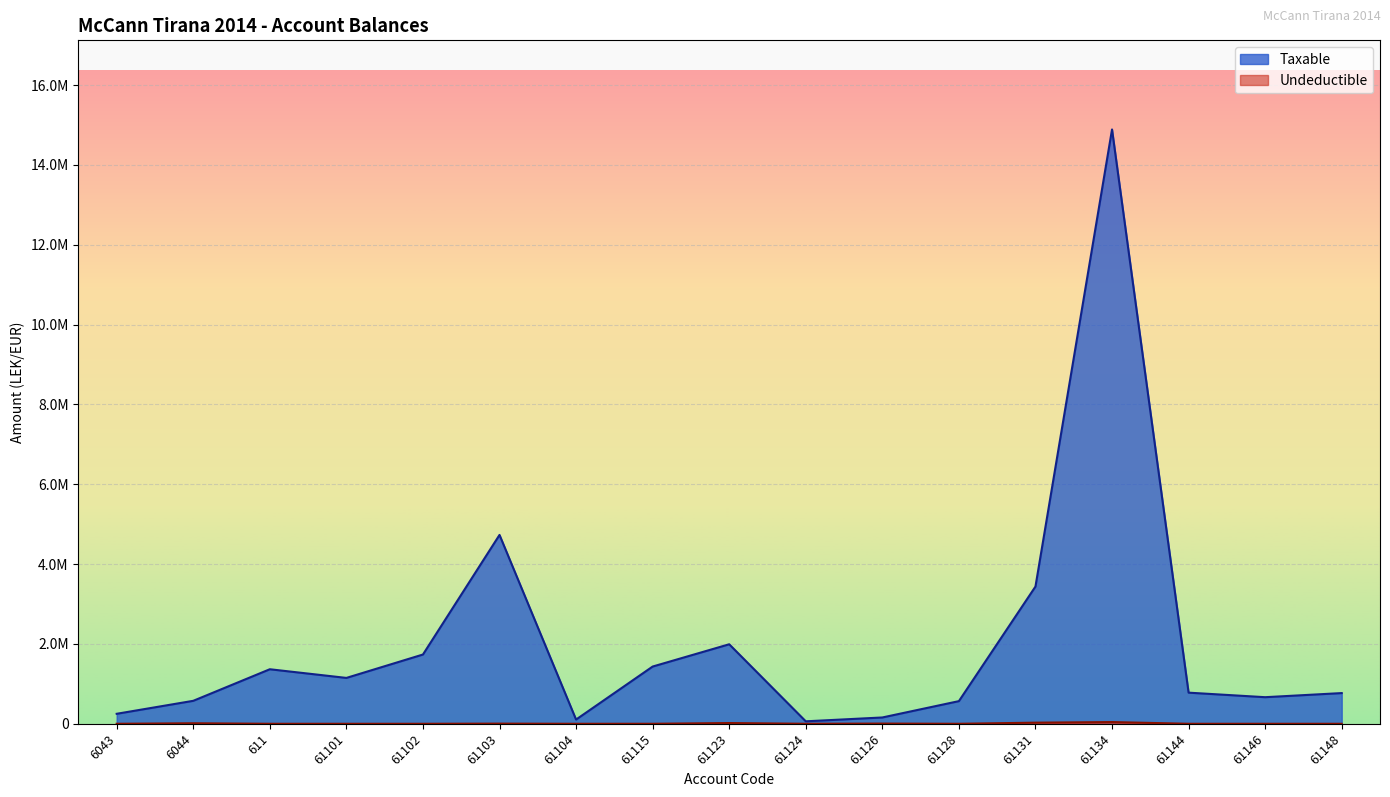

Reading left to right, what are all the values shown in this chart?

Taxable: 6043=250227.1	6044=575296.9	611=1366068.5	61101=1149043.7	61102=1735151.5	61103=4731146.9	61104=105900.0	61115=1433753.2	61123=1991862.2	61124=61813.2	61126=157990.0	61128=567460.5	61131=3437988.5	61134=14887859.8	61144=779642.1	61146=666085.5	61148=769080.9
Undeductible: 6043=0.0	6044=12822.0	611=0.0	61101=0.0	61102=0.0	61103=3920.0	61104=0.0	61115=250.0	61123=18500.0	61124=0.0	61126=5100.0	61128=0.0	61131=28000.0	61134=43299.0	61144=0.0	61146=0.0	61148=0.0